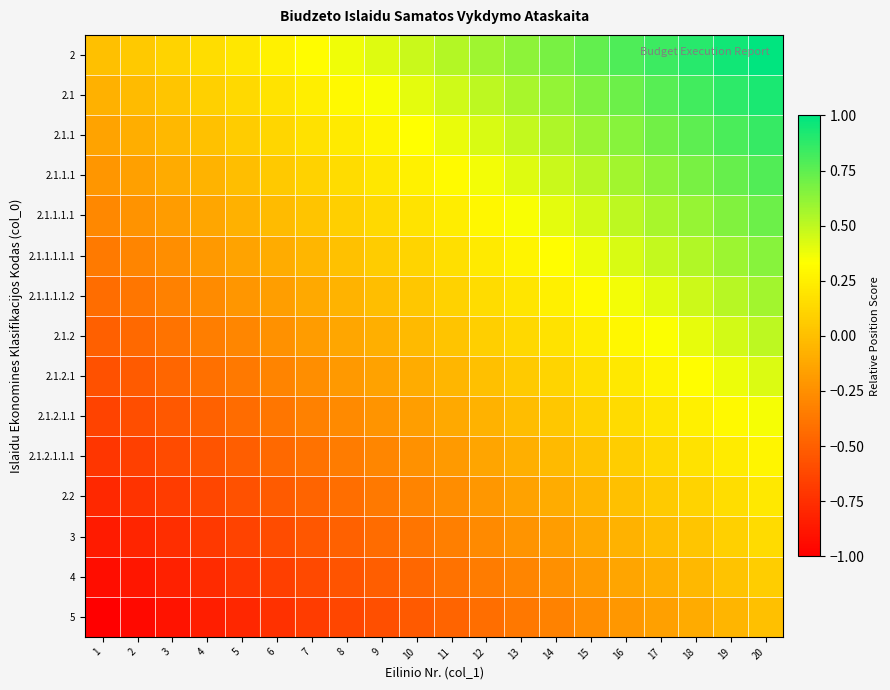

List the series in order of their peak value, lowest first.

5, 4, 3, 2.2, 2.1.2.1.1.1, 2.1.2.1.1, 2.1.2.1, 2.1.2, 2.1.1.1.1.2, 2.1.1.1.1.1, 2.1.1.1.1, 2.1.1.1, 2.1.1, 2.1, 2